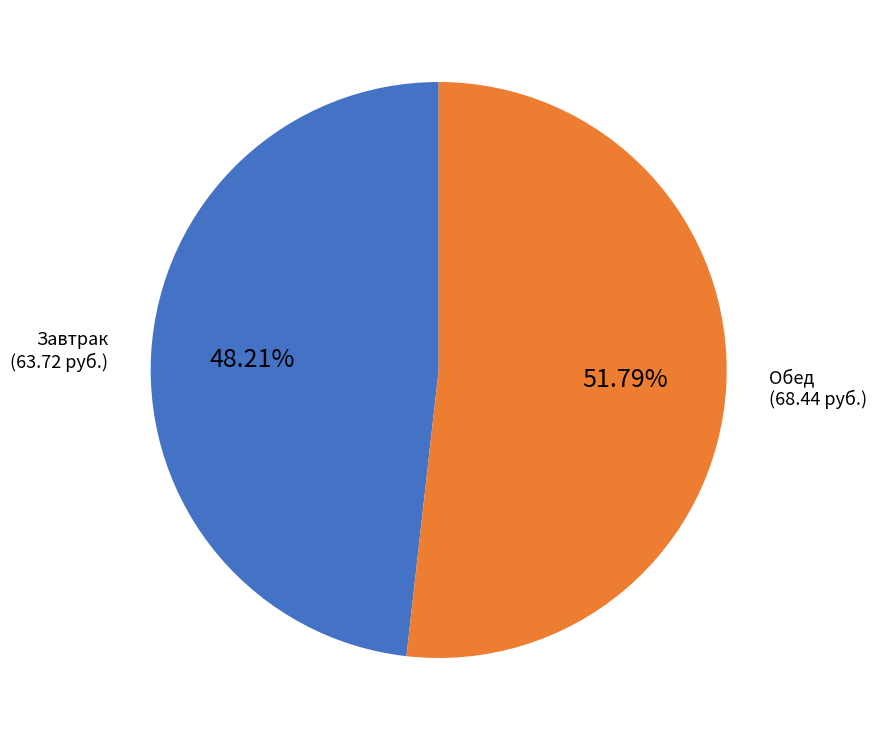

Is there any slice that represents more than half of the pie?

Yes